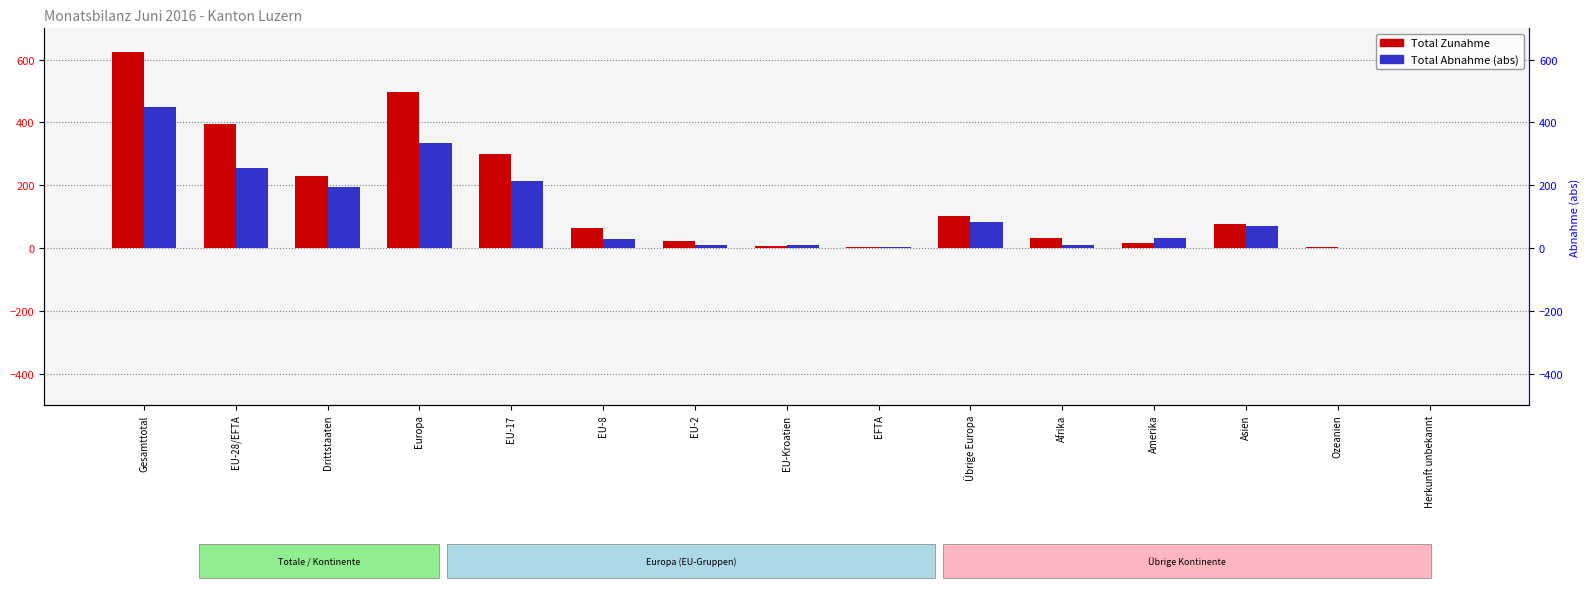

Is it true that Total Abnahme (abs) equals 9 at Afrika?

True